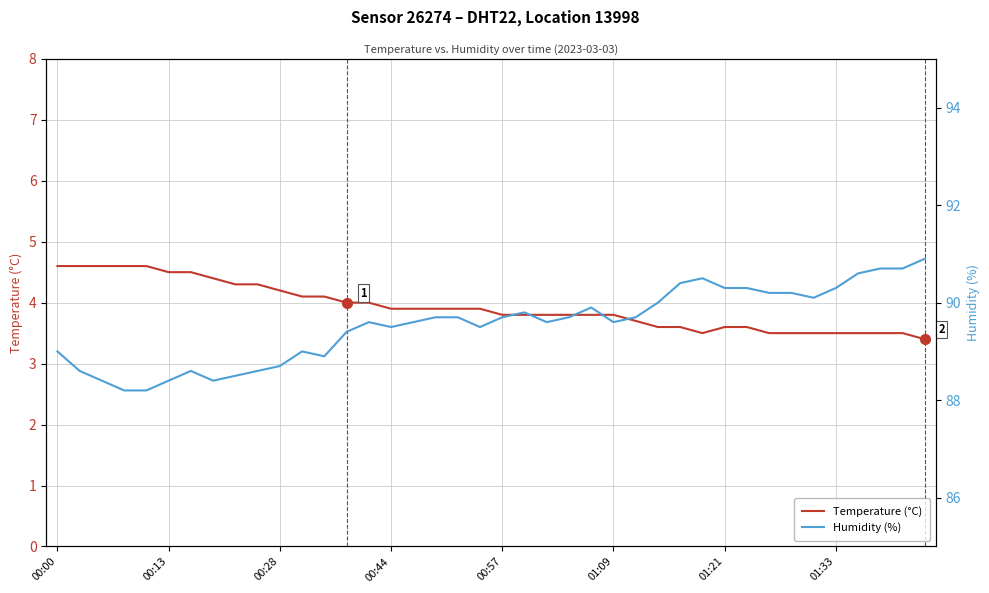

What are all the series names shown in the legend?

Temperature (°C), Humidity (%)